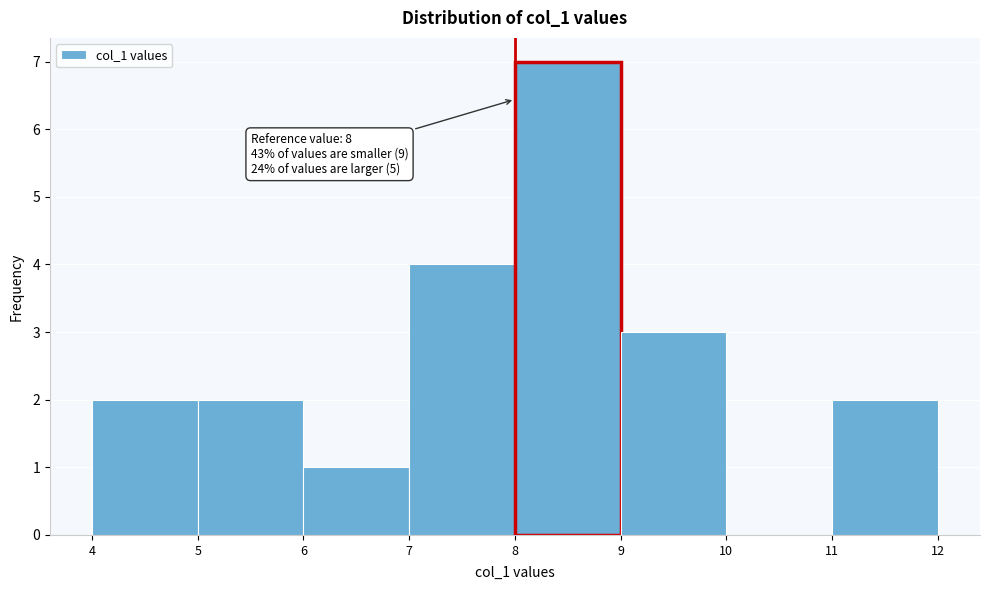

Over which range of the x-axis is the bar tallest?

8 to 9